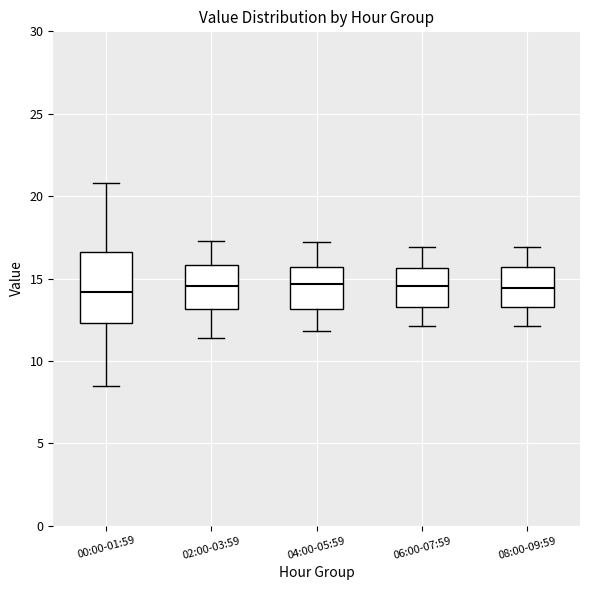

Where is the upper edge of the box for 08:00-09:59 on the y-axis? The values are not printed on the chart, so give them approximately, as read against the axis.

15.5